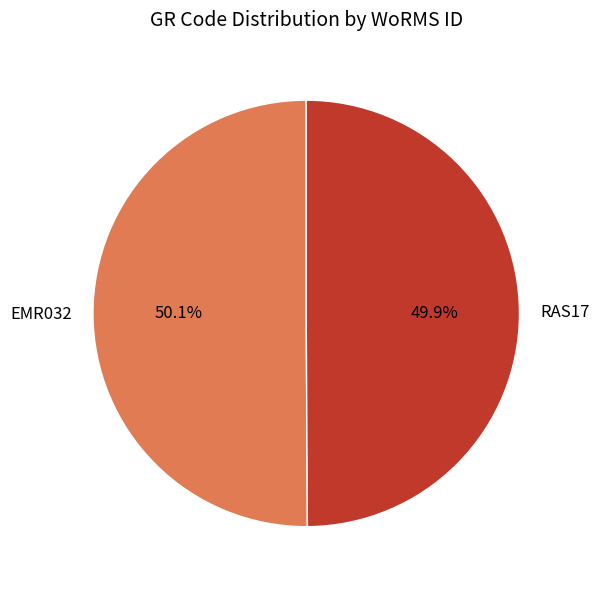

To the nearest percent, what percentage of the pie is RAS17?

50%